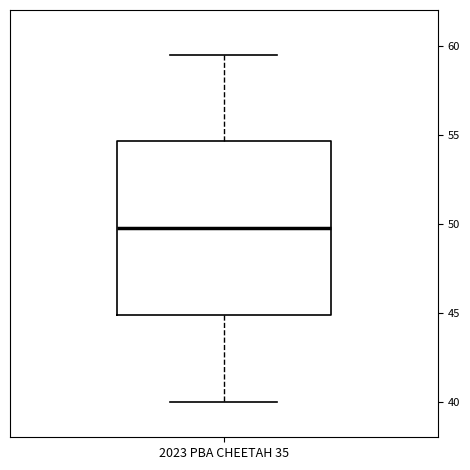

Where does the upper whisker of the box for 2023 PBA CHEETAH 35 end on the y-axis? The values are not printed on the chart, so give them approximately, as read against the axis.

59.5